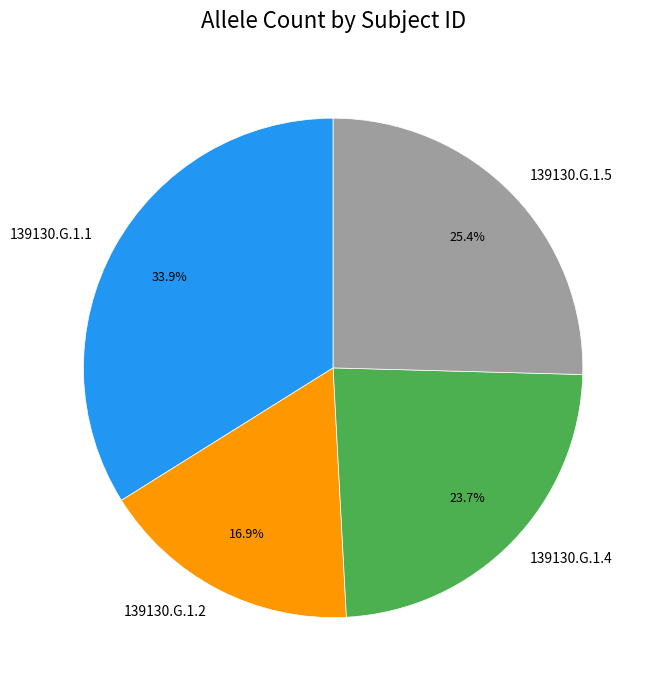

To the nearest percent, what percentage of the pie is 139130.G.1.2?

17%